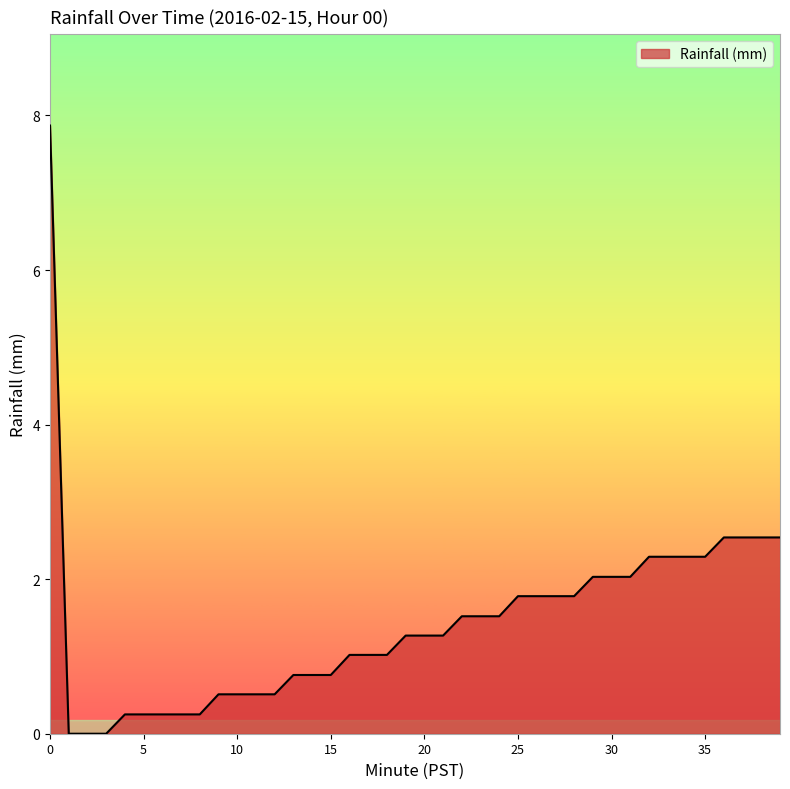

What is the average value?

1.4